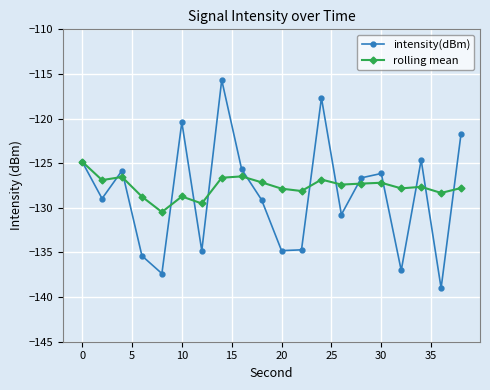

How many lines are shown in the chart?

2